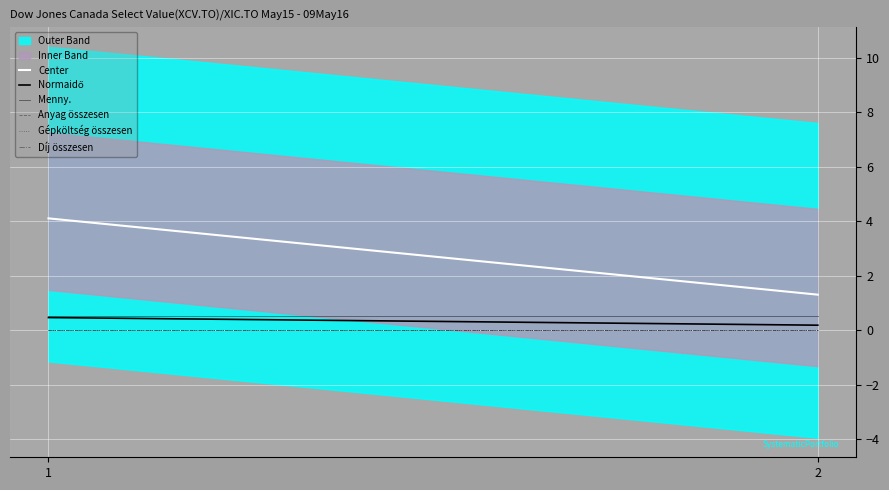

Is the value of Menny. at 2 greater than the value of Díj összesen at 1?

Yes